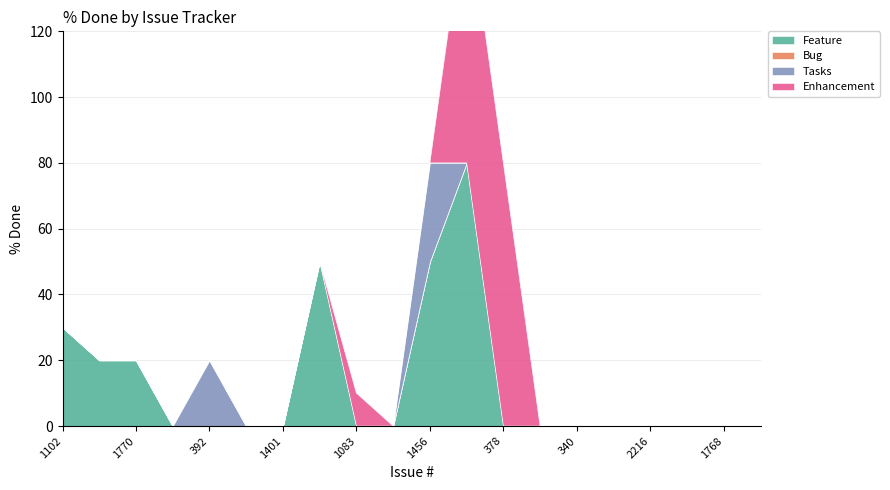

Where is the first local maximum for Tasks?

392